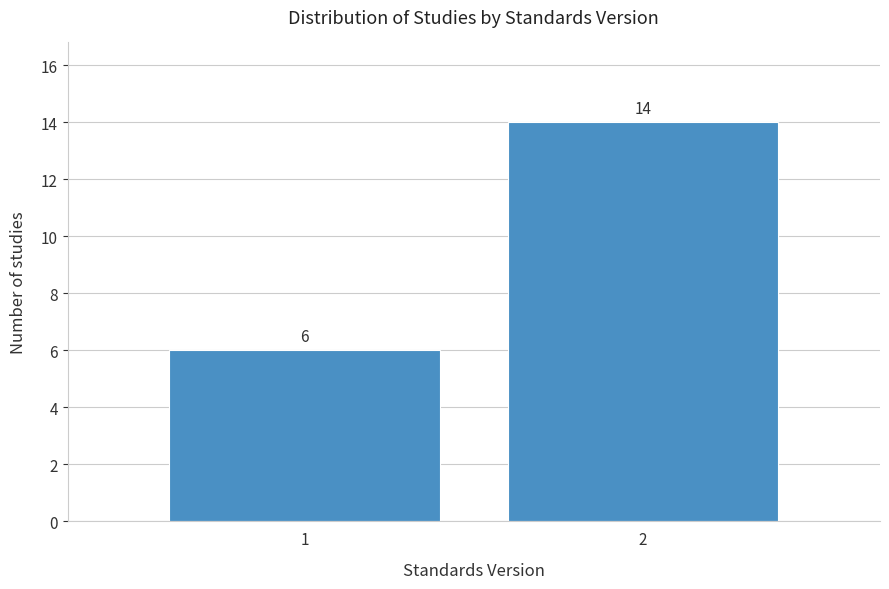

Reading left to right, what are all the values shown in this chart?

6	14